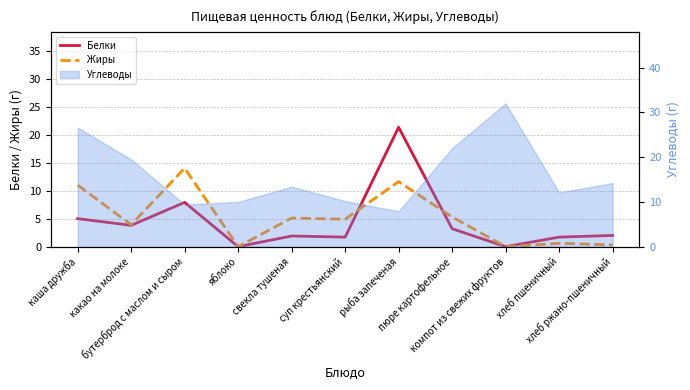

What is the average value of the Белки series?

4.4